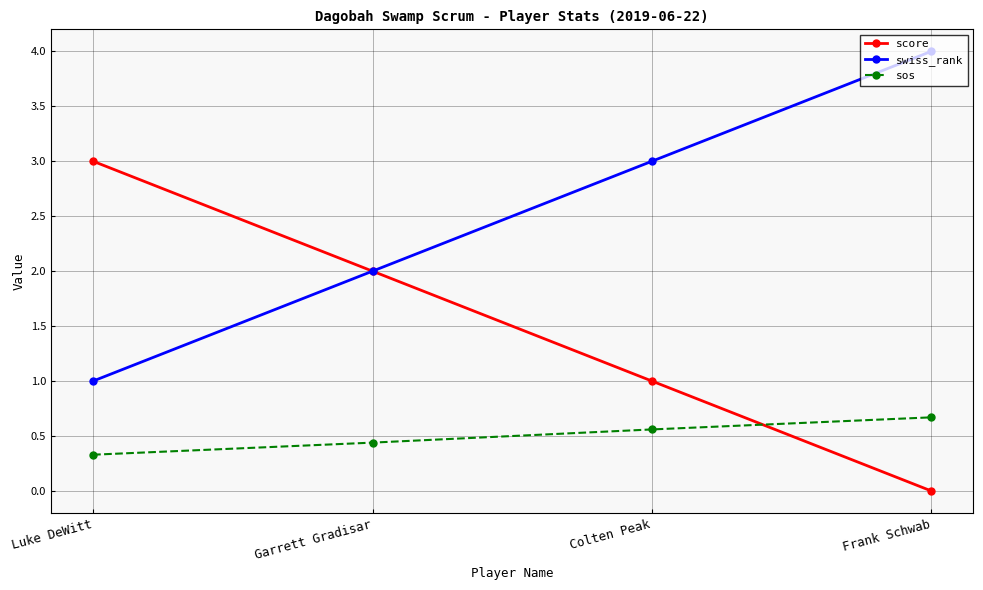

How many data points does each series have?

4